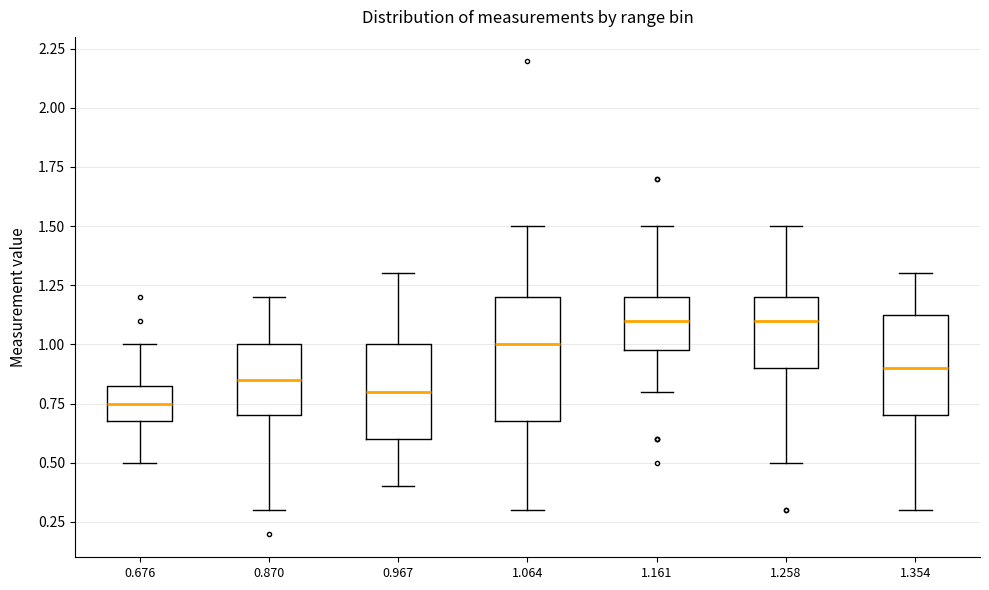

Comparing the boxes themselves (not the whiskers), which one is the tallest?

1.064